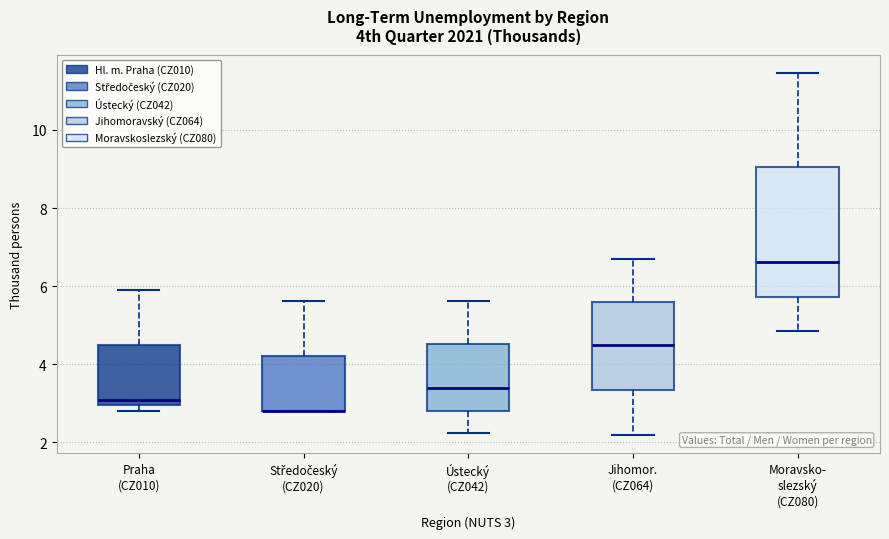

Comparing the boxes themselves (not the whiskers), which one is the tallest?

Moravsko- slezský (CZ080)